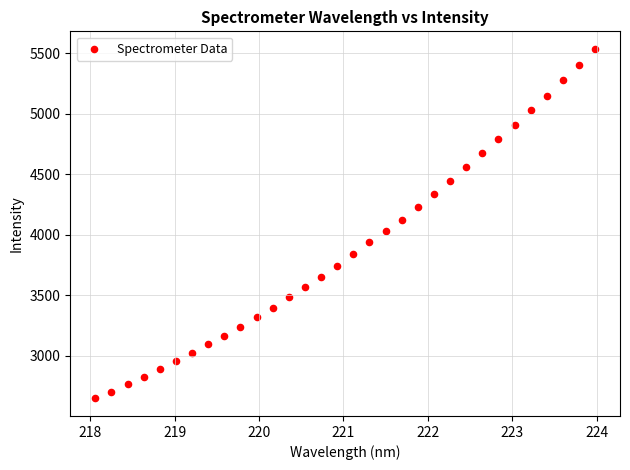

What is the range of Y values (max minus min)?

2886.7